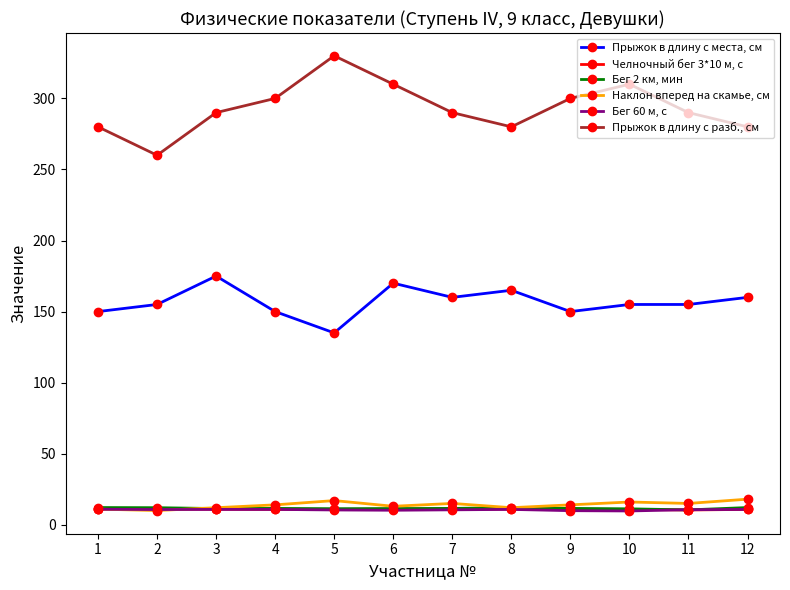

At how many categories does at least one series exceed 128?

12